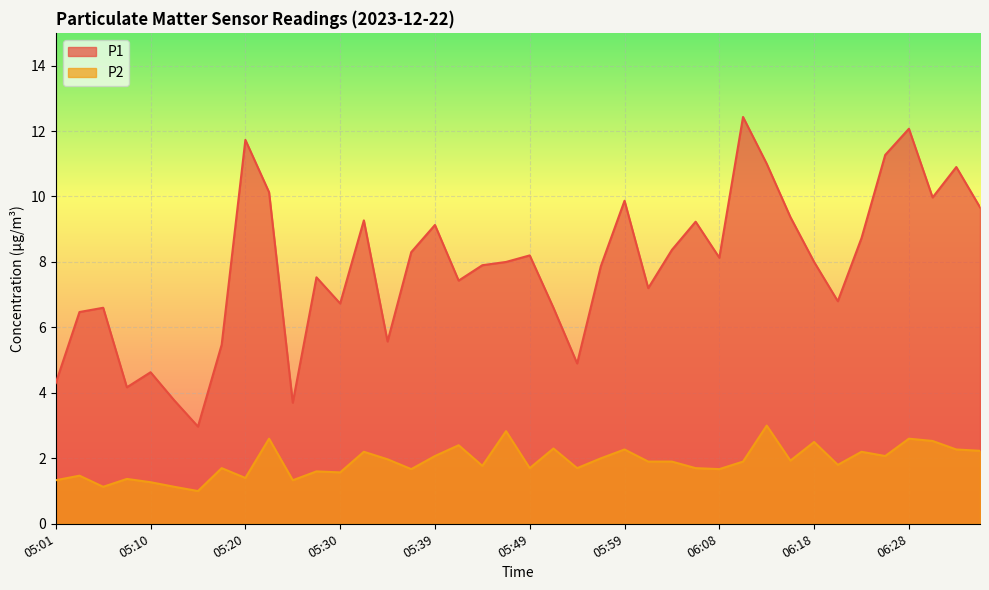

Count the number of categories in the chart.

40